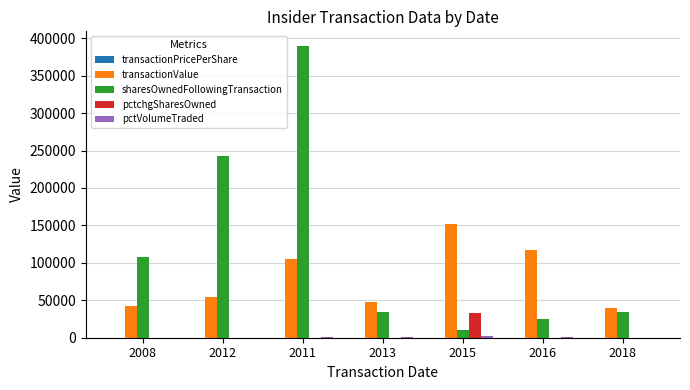

What is the maximum value shown in the chart?

389694.0